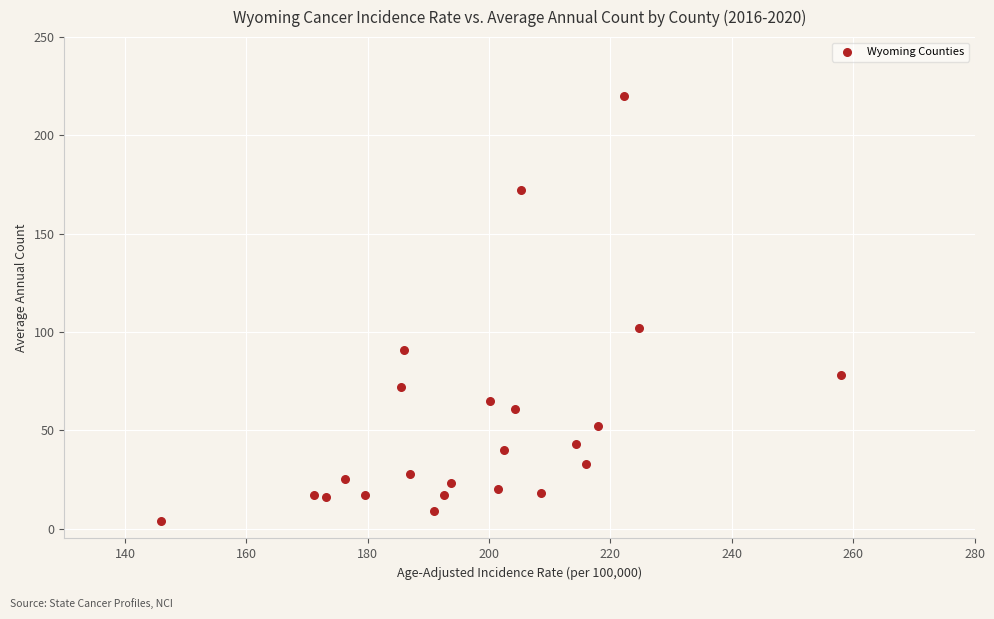

What Y value in the scatter plot is closest to 112?

102